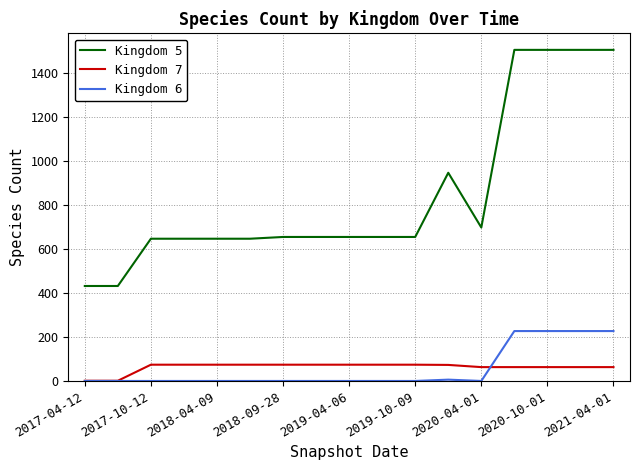

List the series in order of their peak value, highest first.

Kingdom 5, Kingdom 6, Kingdom 7